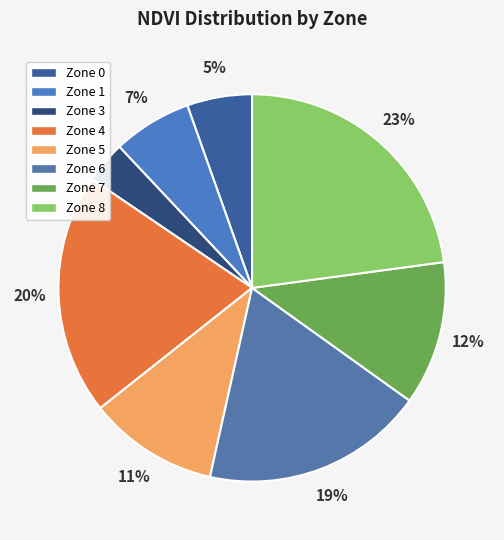

What percentage is the Zone 5 slice, to the nearest percent?

11%